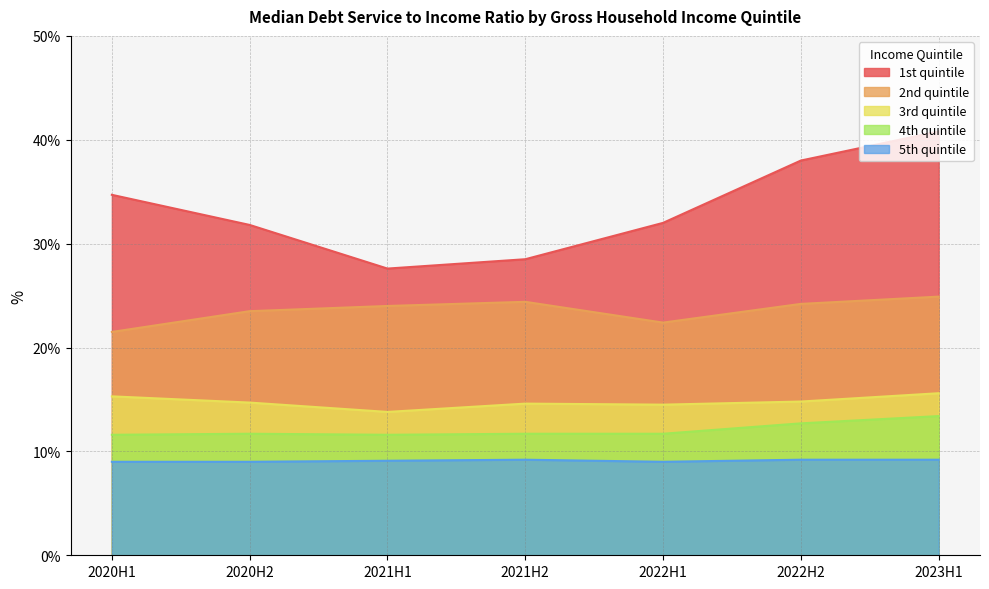

What is the sum of all 2nd quintile values?

164.9